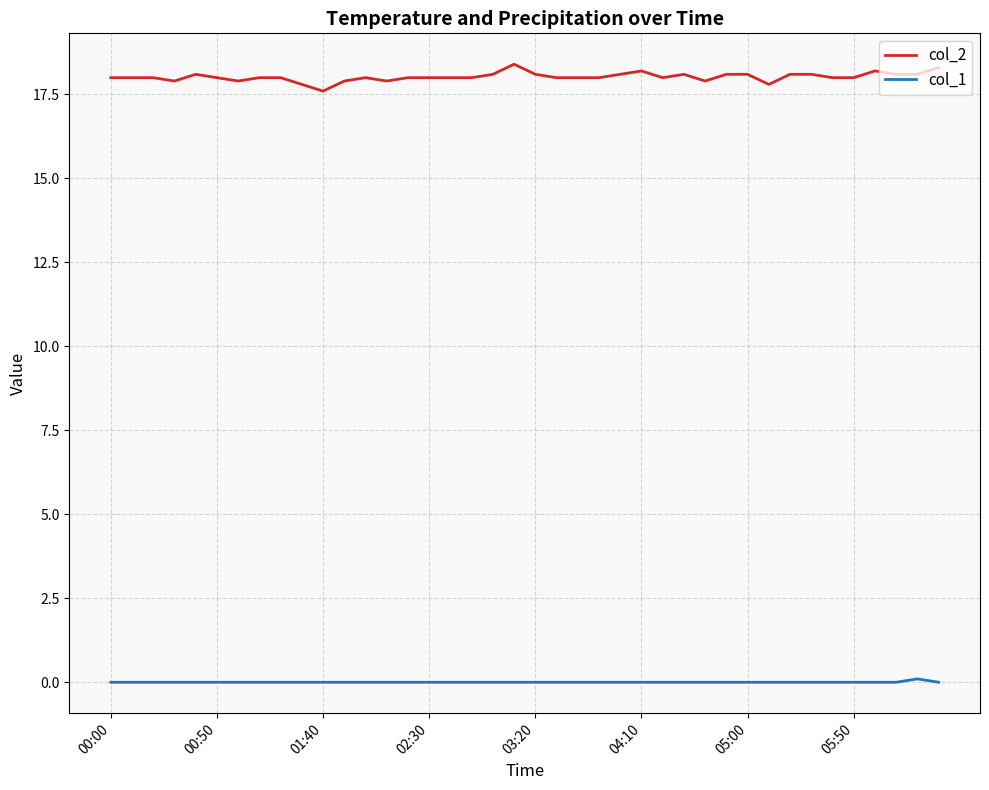

True or false: col_1 and col_2 cross at least once.

False